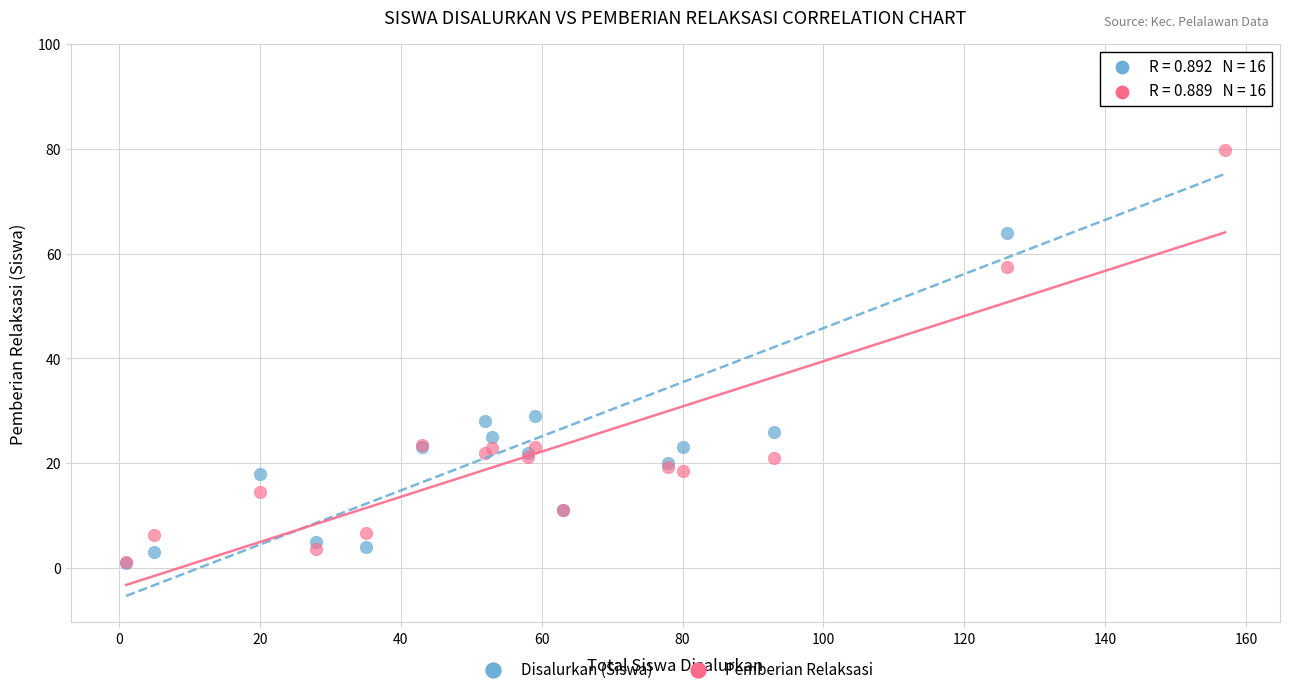

Across all series, what Y value is closest to 48?

57.4